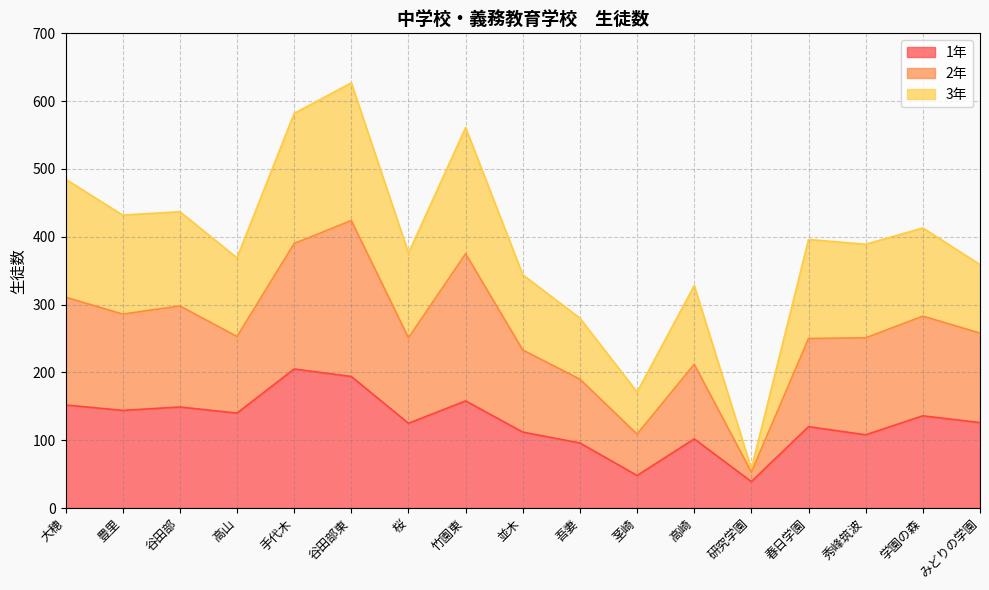

What is the total value across all series at 茎崎?

171